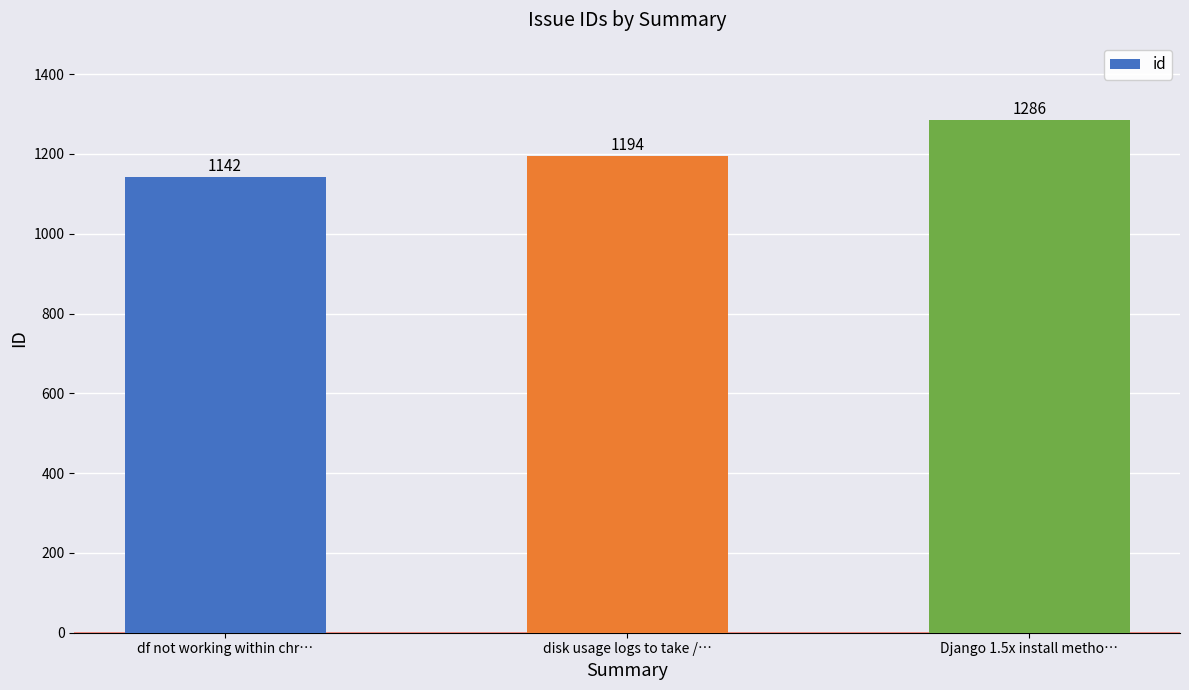

List the labels in order of value, smallest first.

df not working within chr…, disk usage logs to take /…, Django 1.5x install metho…